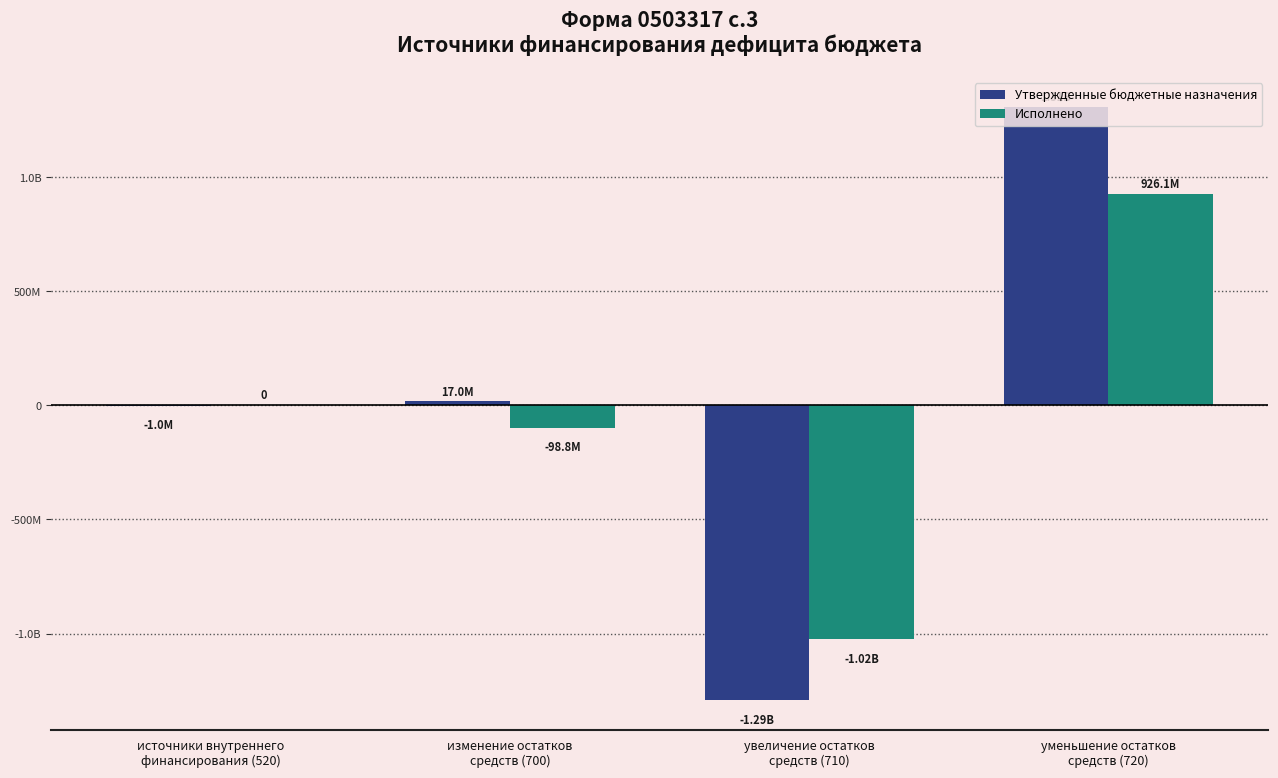

What position from the right is уменьшение остатков
средств (720)?

1